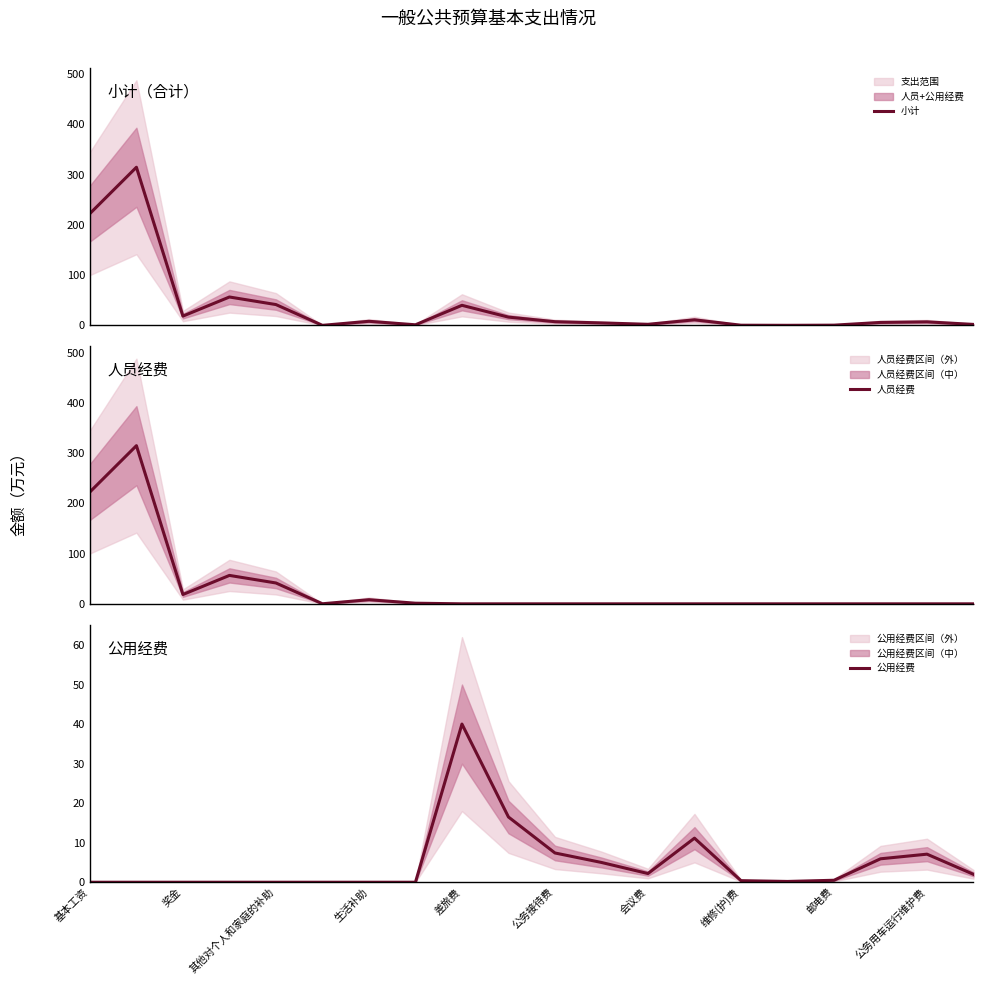

True or false: 小计 has a value of 222.6 at 基本工资.

True